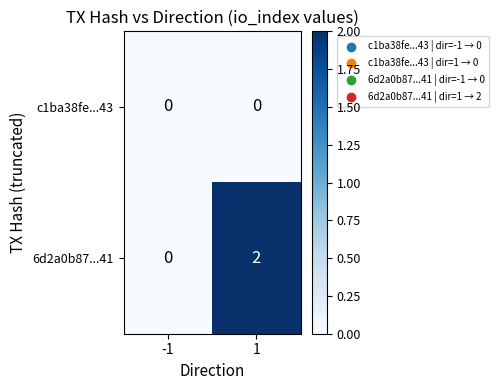

Which series changed the most between -1 and 1?

6d2a0b87...41